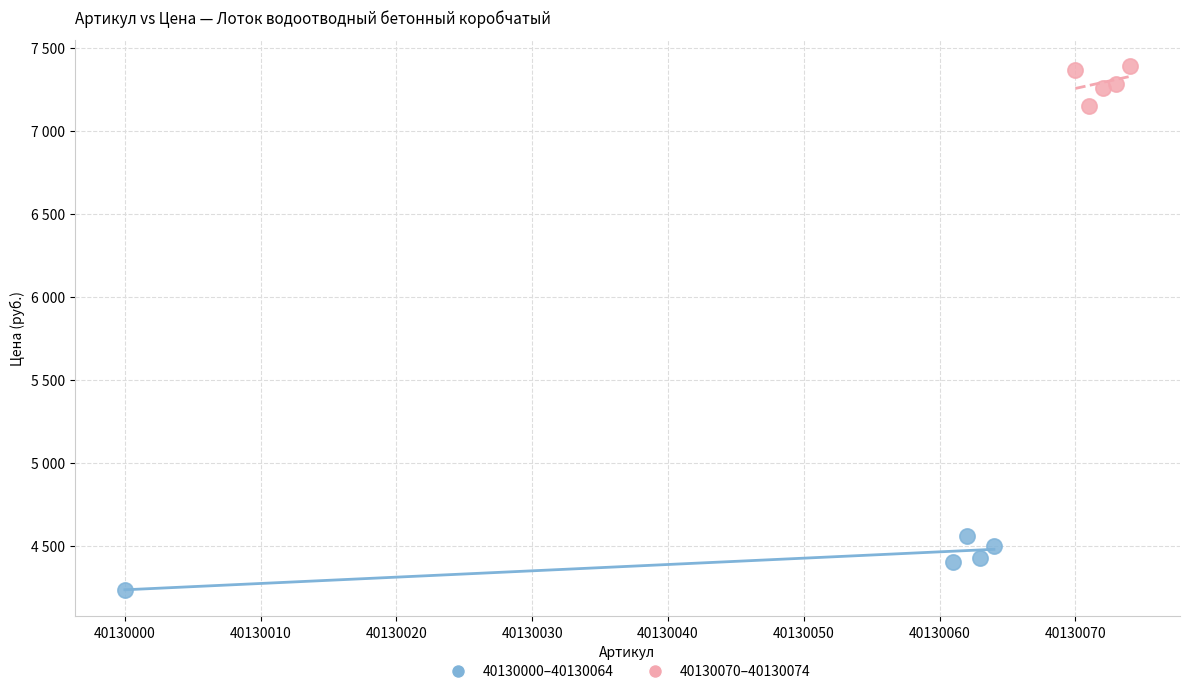

Which series has the largest Y range (max minus min)?

40130000–40130064